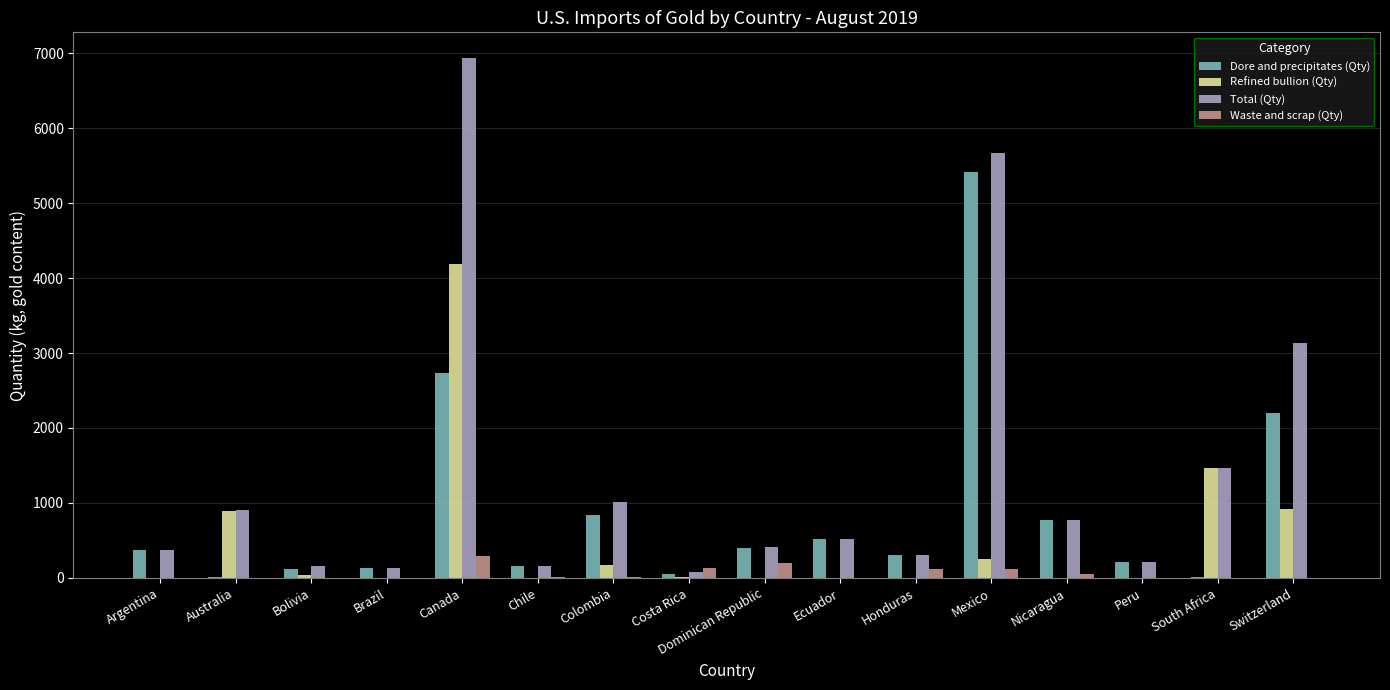

At which category is the sum across all series the highest?

Canada